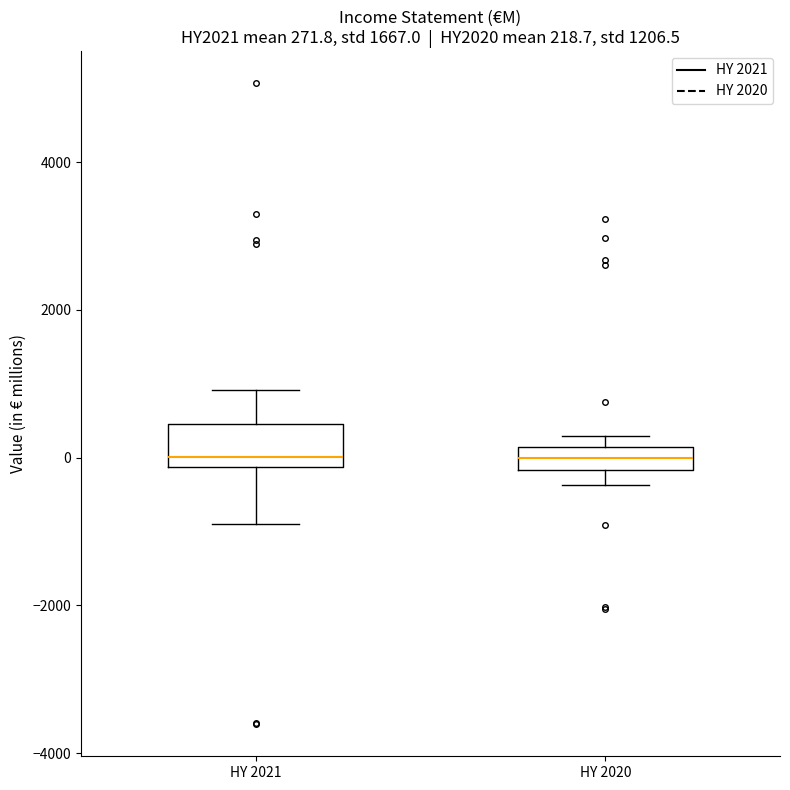

Comparing the boxes themselves (not the whiskers), which one is the tallest?

HY 2021